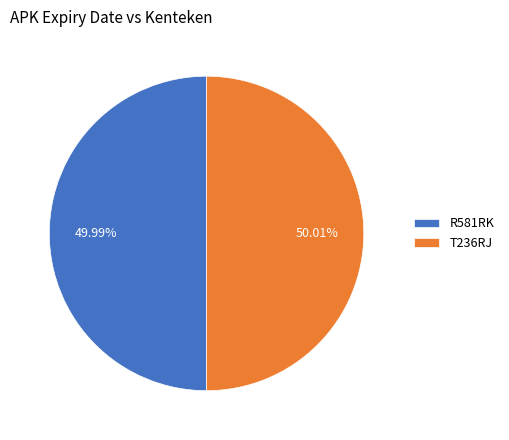

Is there a majority slice in this chart?

Yes